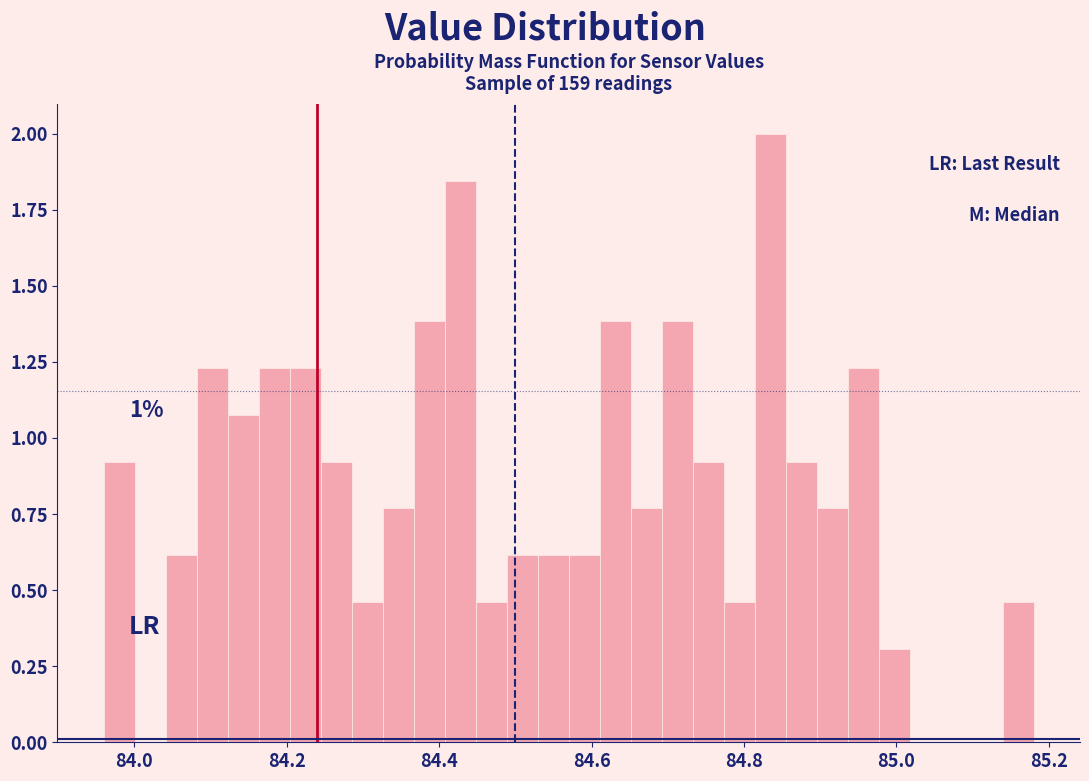

Around what value on the x-axis is the tallest bar? Give the approximate position of its centre, as read against the axis.

84.84